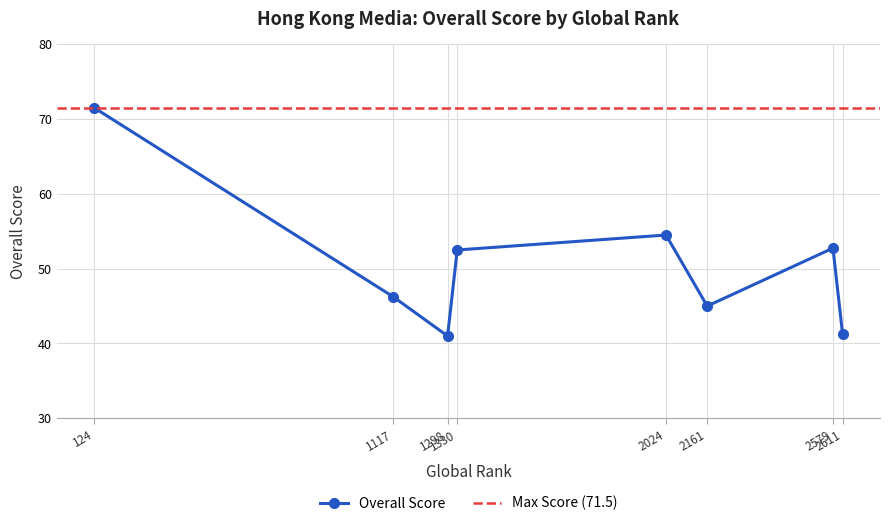

Does the chart display data point markers on the line(s)?

Yes